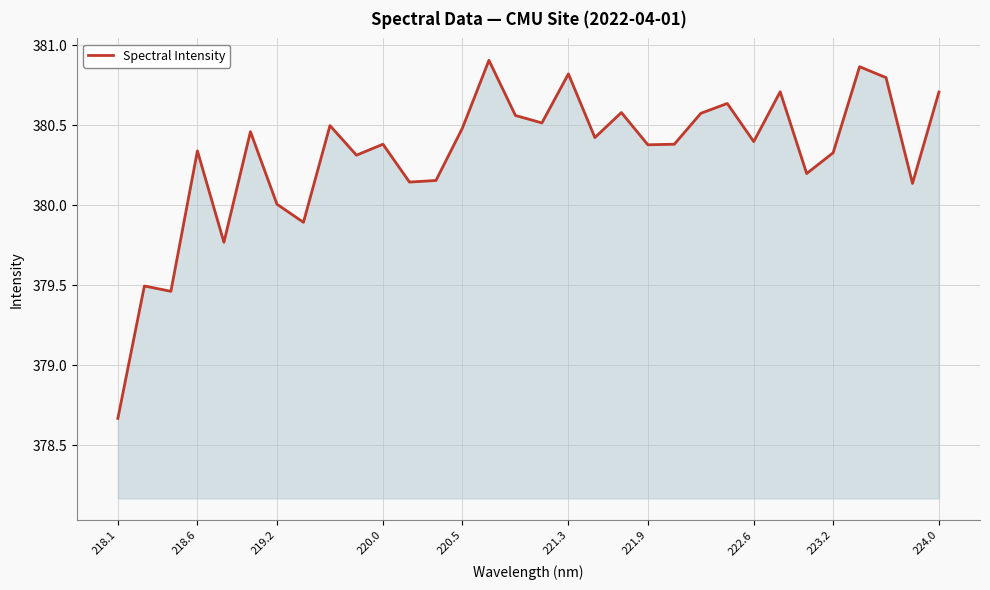

How many lines are shown in the chart?

1